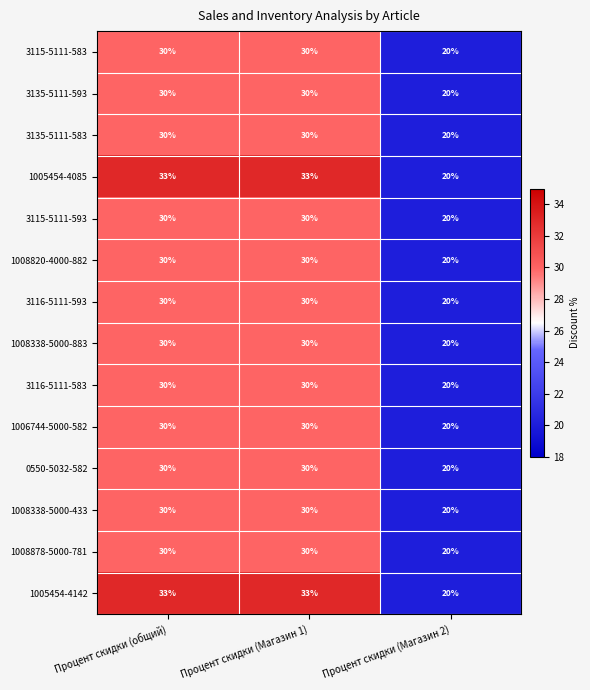

The value of 3135-5111-593 at Процент скидки (общий) is 30. True or false?

True